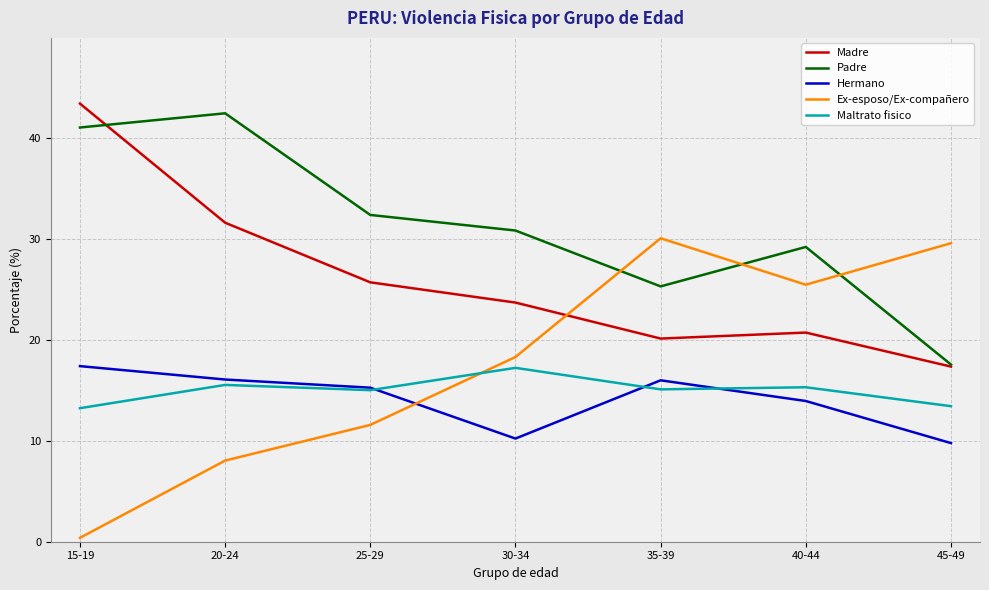

Rank the series at 35-39 from highest to lowest value.

Ex-esposo/Ex-compañero, Padre, Madre, Hermano, Maltrato fisico